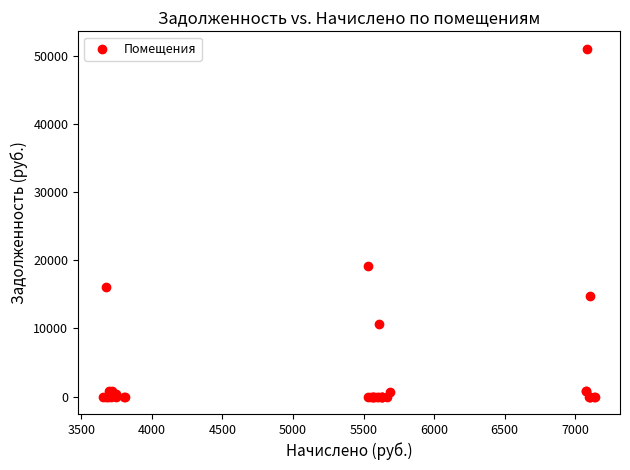

What Y value in the scatter plot is closest to 25531?

19159.2